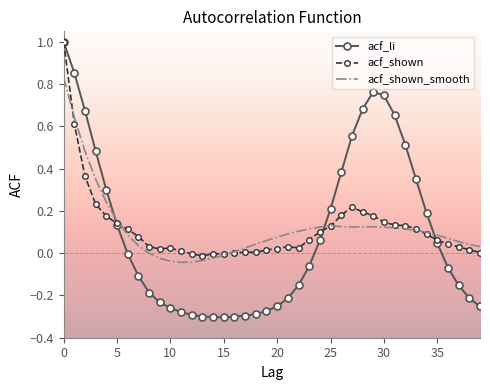

Which series has the widest spread of values?

acf_li